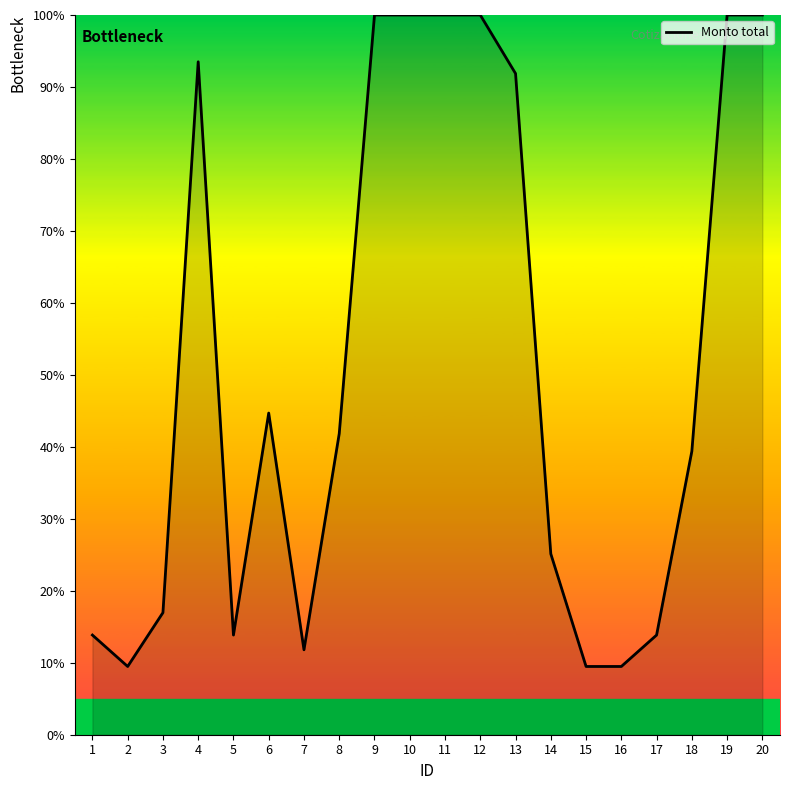

Reading left to right, what are all the values shown in this chart?

1=13.8	2=9.5	3=17.0	4=93.5	5=13.8	6=44.7	7=11.8	8=41.8	9=100.0	10=100.0	11=100.0	12=100.0	13=91.9	14=25.1	15=9.5	16=9.5	17=13.8	18=39.4	19=100.0	20=100.0